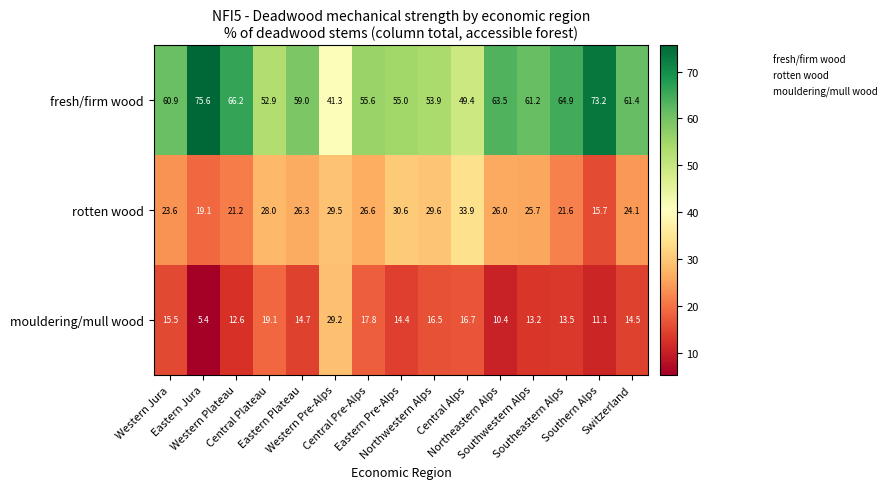

What is the sum of all rotten wood values?

381.5